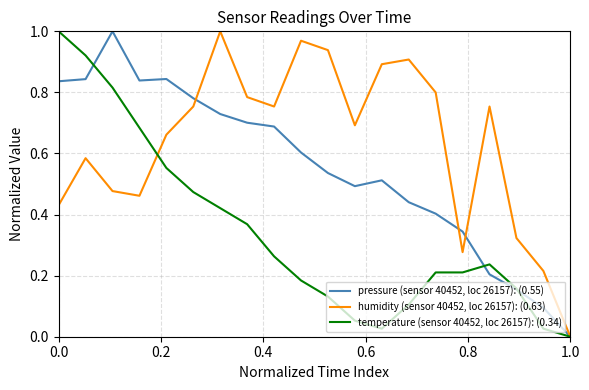

List the series in order of their overall mean, highest first.

humidity (sensor 40452, loc 26157): (0.63), pressure (sensor 40452, loc 26157): (0.55), temperature (sensor 40452, loc 26157): (0.34)